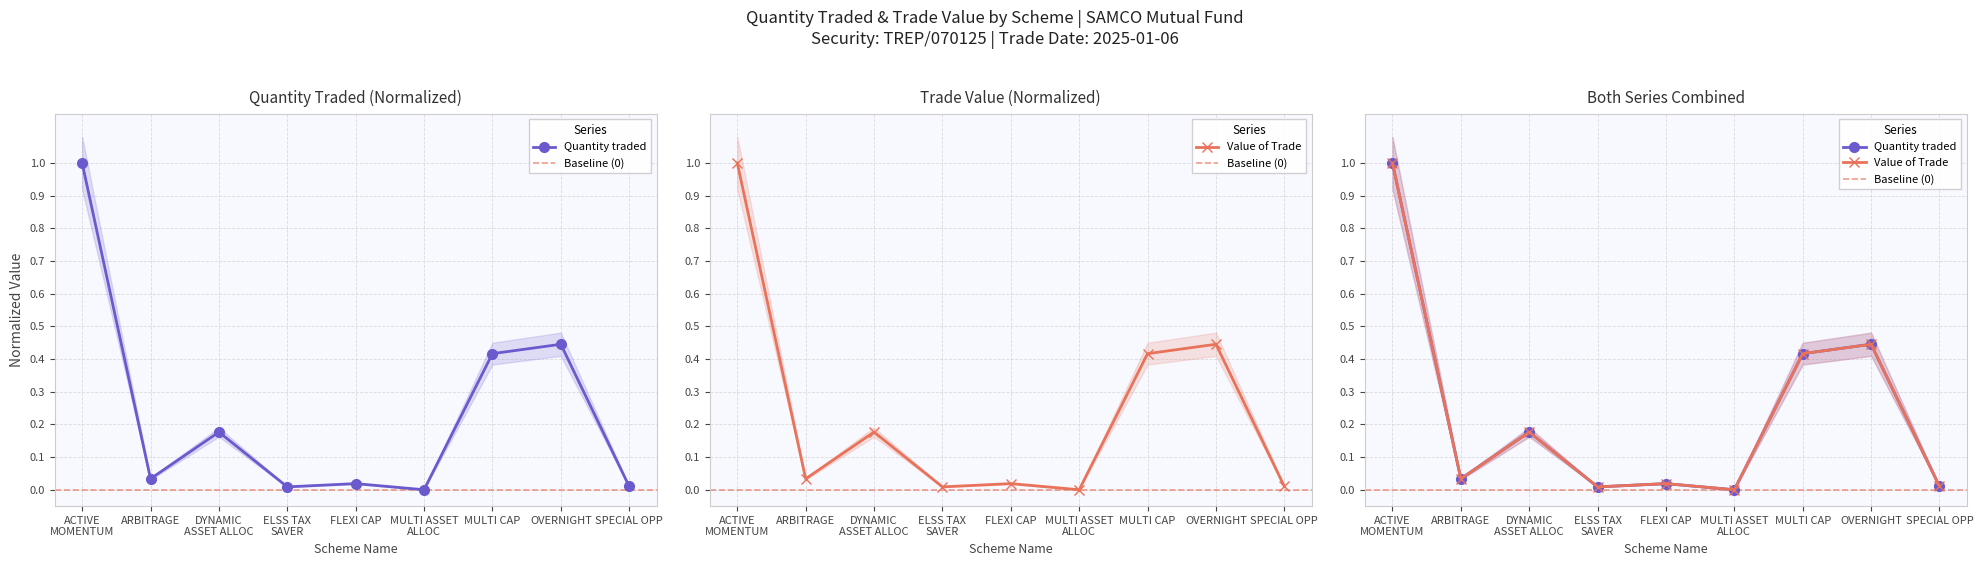

Which has a higher value, SPECIAL OPP or FLEXI CAP?

FLEXI CAP